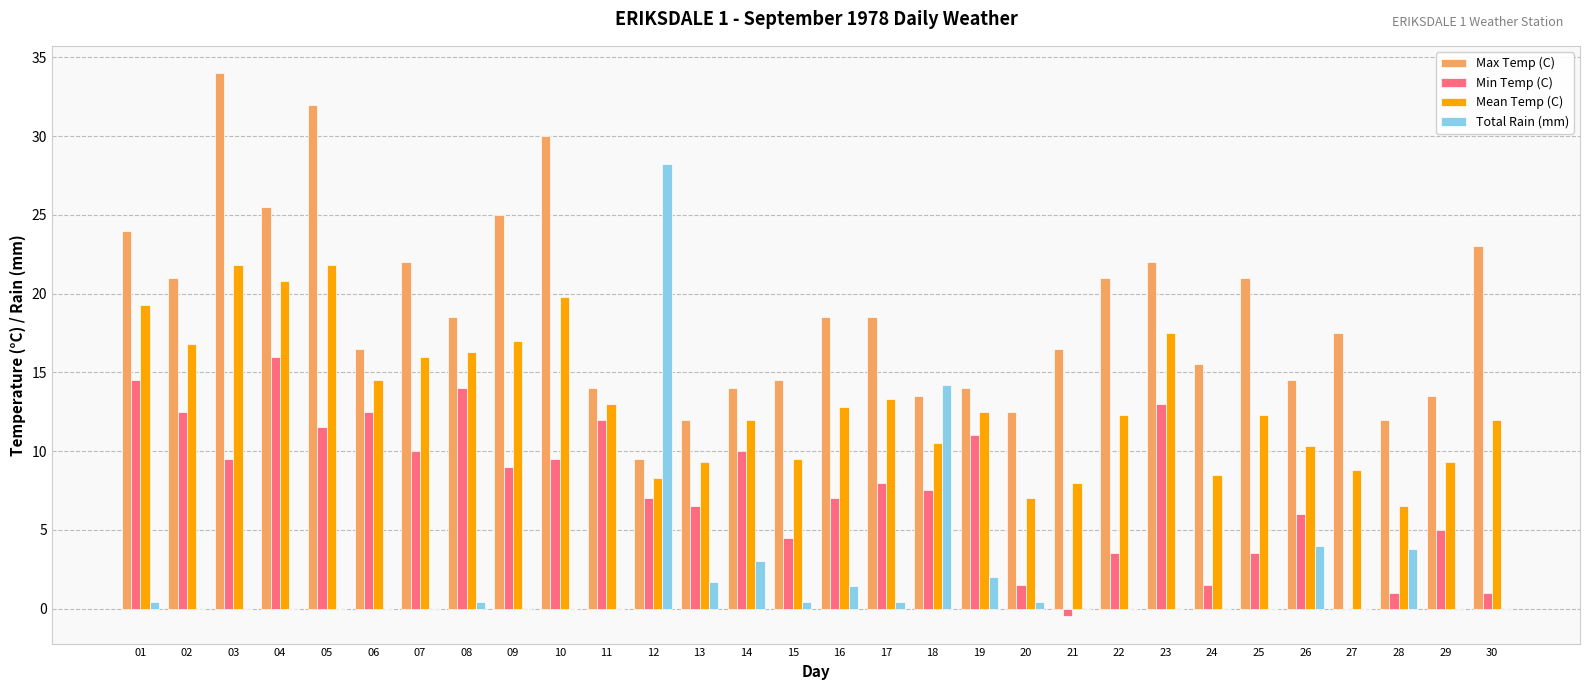

Reading right to left, what are all the values shown in this chart?

Max Temp (C): 23.0	13.5	12.0	17.5	14.5	21.0	15.5	22.0	21.0	16.5	12.5	14.0	13.5	18.5	18.5	14.5	14.0	12.0	9.5	14.0	30.0	25.0	18.5	22.0	16.5	32.0	25.5	34.0	21.0	24.0
Min Temp (C): 1.0	5.0	1.0	0.0	6.0	3.5	1.5	13.0	3.5	-0.5	1.5	11.0	7.5	8.0	7.0	4.5	10.0	6.5	7.0	12.0	9.5	9.0	14.0	10.0	12.5	11.5	16.0	9.5	12.5	14.5
Mean Temp (C): 12.0	9.3	6.5	8.8	10.3	12.3	8.5	17.5	12.3	8.0	7.0	12.5	10.5	13.3	12.8	9.5	12.0	9.3	8.3	13.0	19.8	17.0	16.3	16.0	14.5	21.8	20.8	21.8	16.8	19.3
Total Rain (mm): 0.0	0.0	3.8	0.0	4.0	0.0	0.0	0.0	0.0	0.0	0.4	2.0	14.2	0.4	1.4	0.4	3.0	1.7	28.2	0.0	0.0	0.0	0.4	0.0	0.0	0.0	0.0	0.0	0.0	0.4